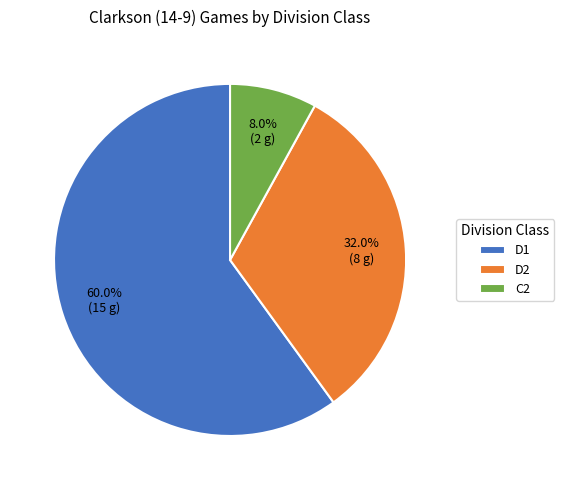

How many segments does this pie chart have?

3